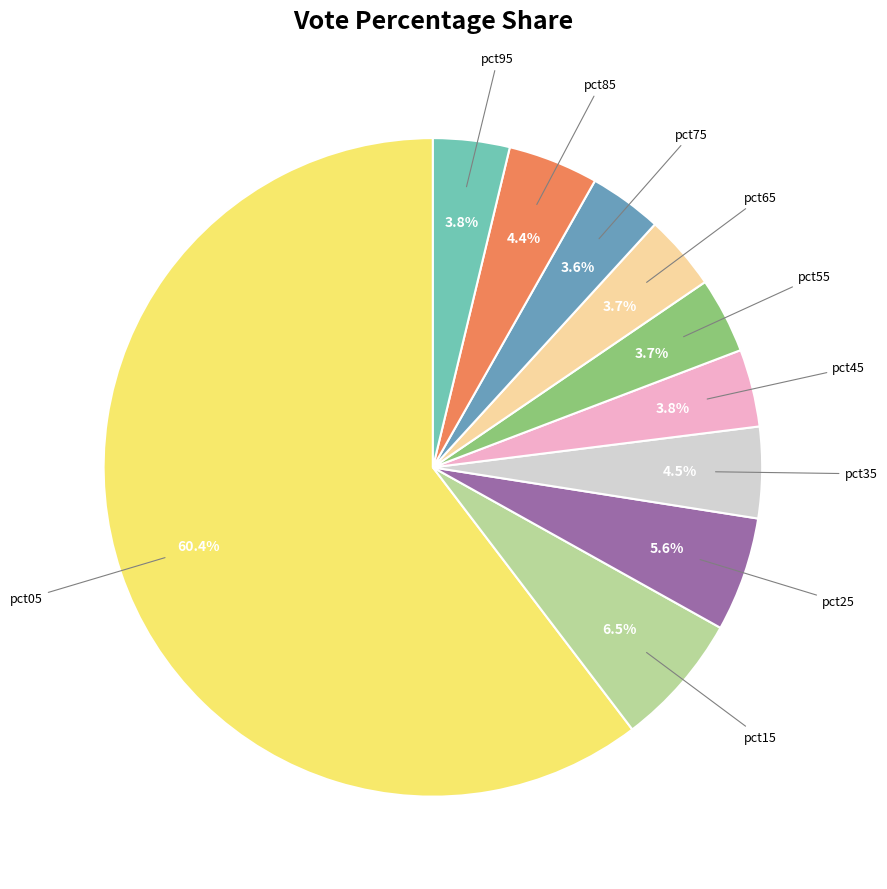

Is there any slice that represents more than half of the pie?

Yes